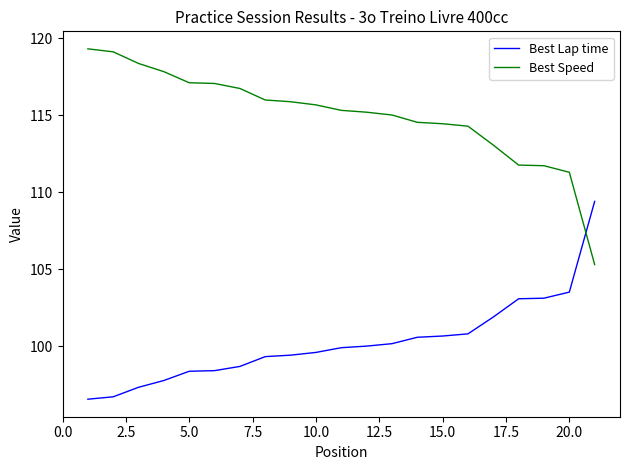

True or false: Best Speed and Best Lap time intersect in this chart.

True